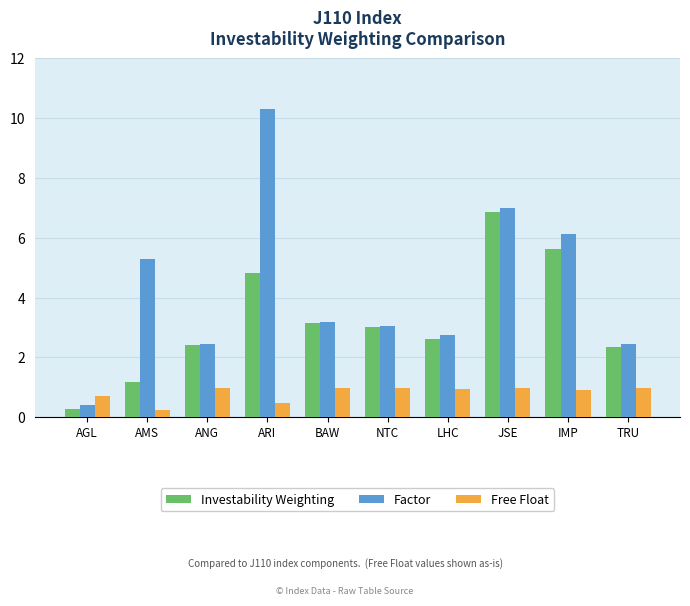

How many values in the Investability Weighting series are below 3?

5